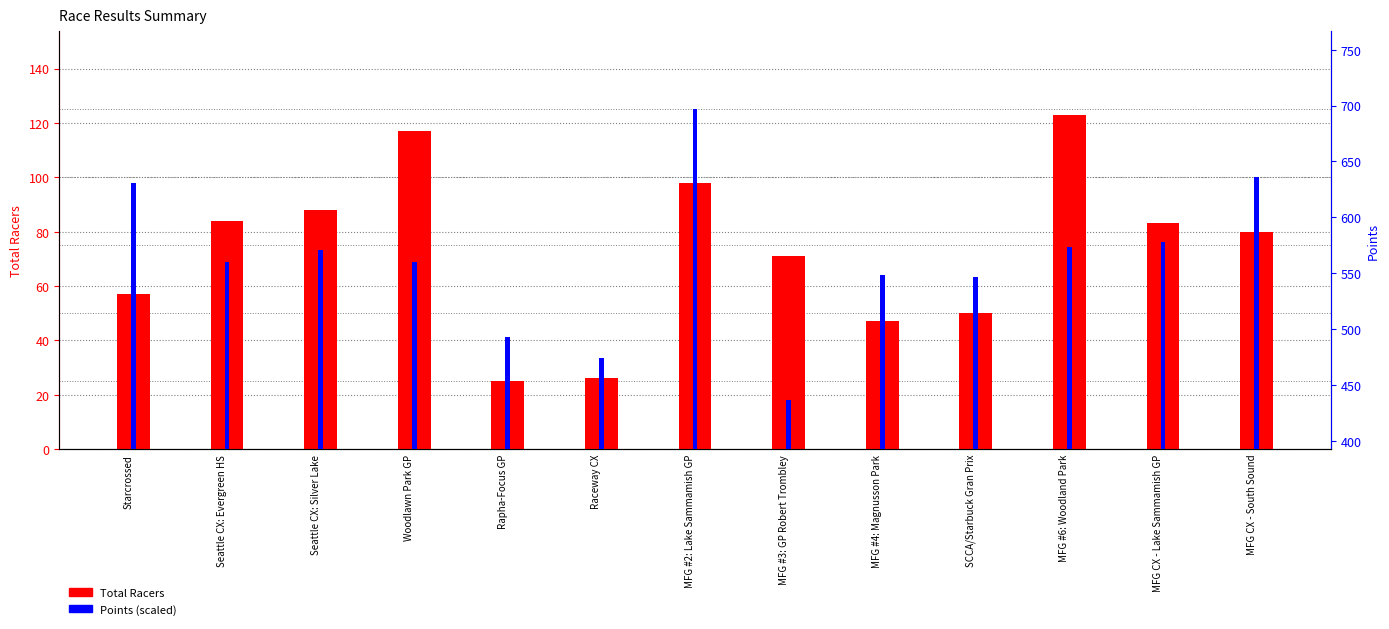

Which series changed the most between MFG #2: Lake Sammamish GP and MFG #4: Magnusson Park?

Points